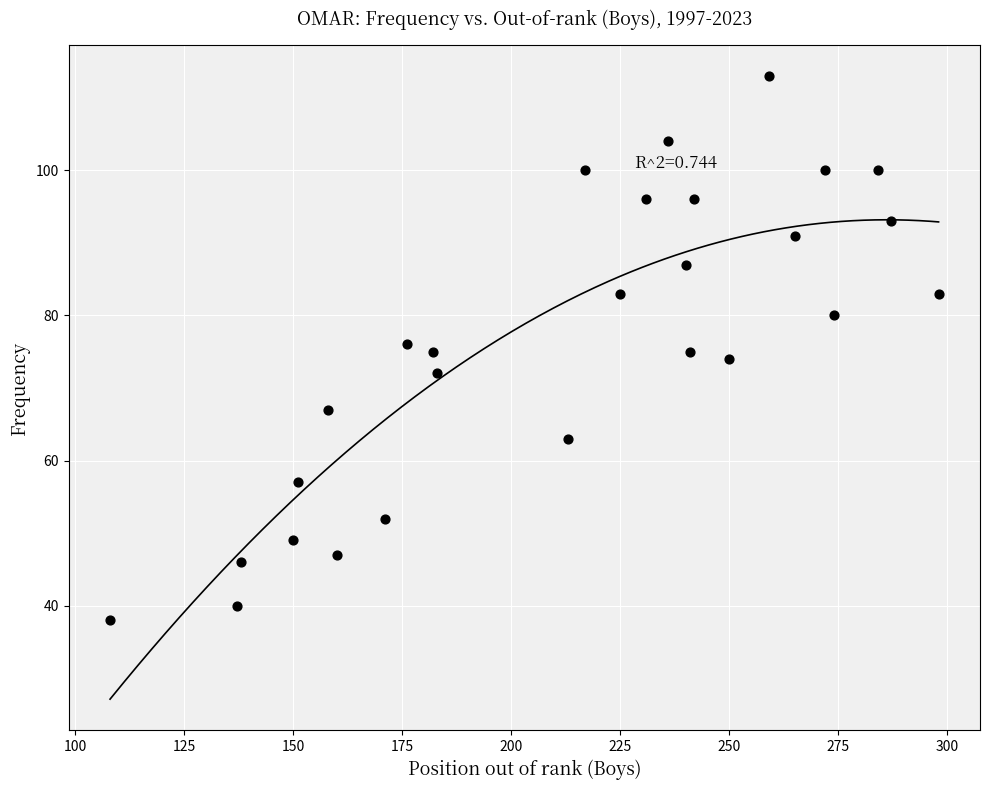

What is the range of X values (max minus min)?

190